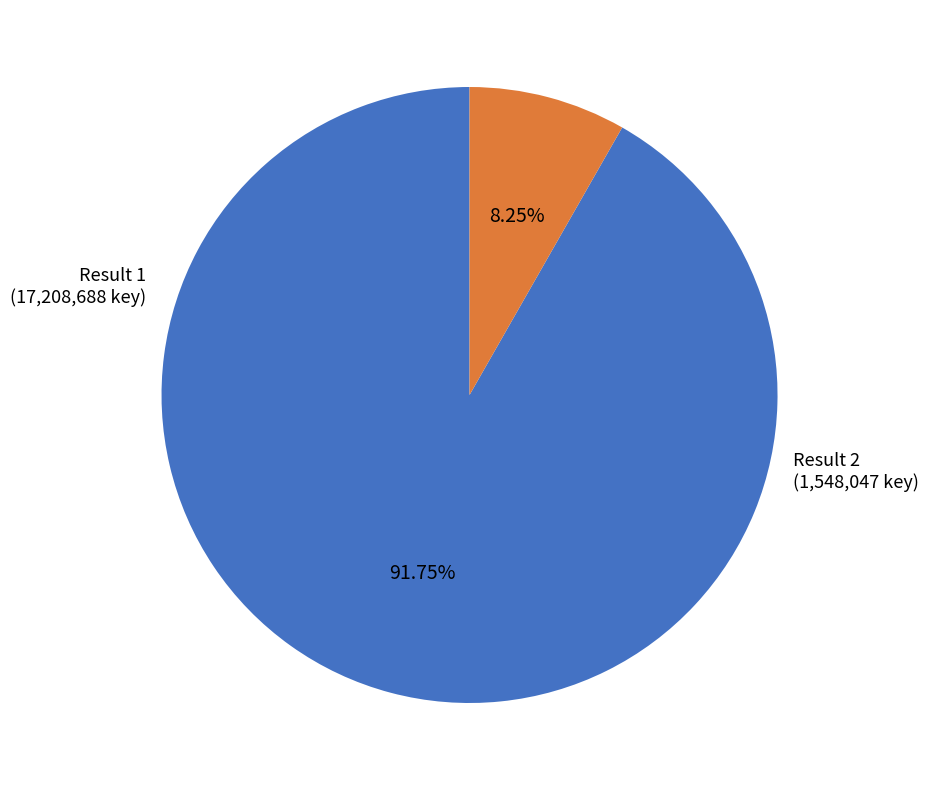

Is there a majority slice in this chart?

Yes